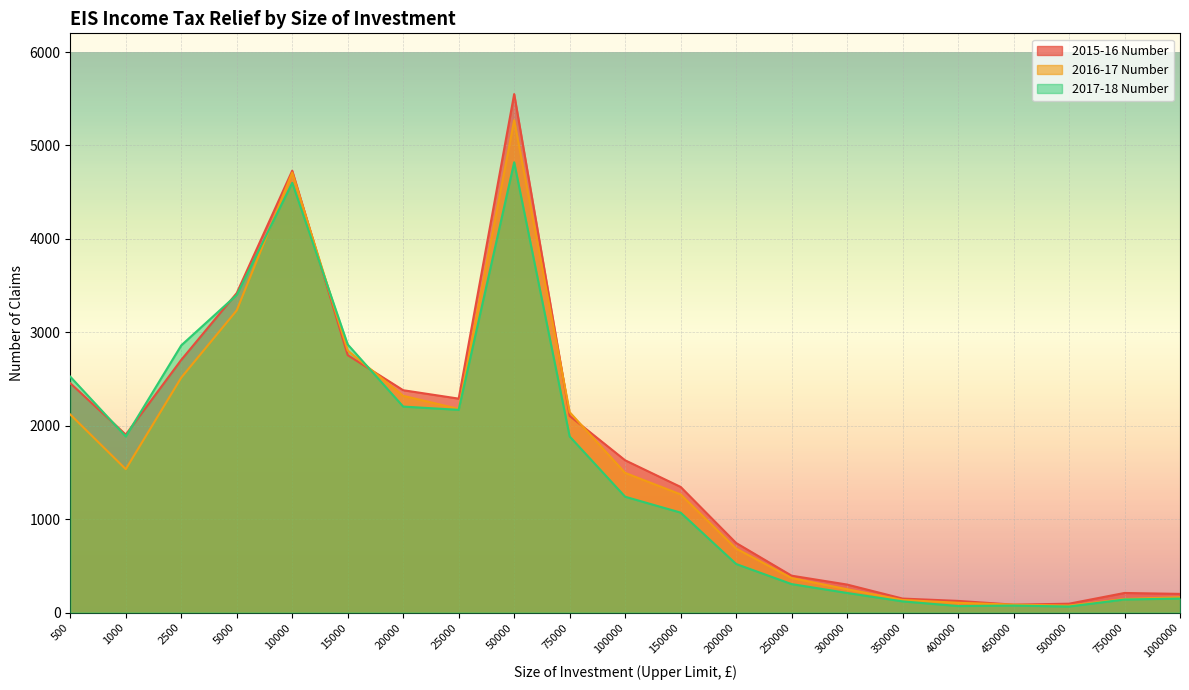

Where does the 2015-16 Number series first go above 1630?

500